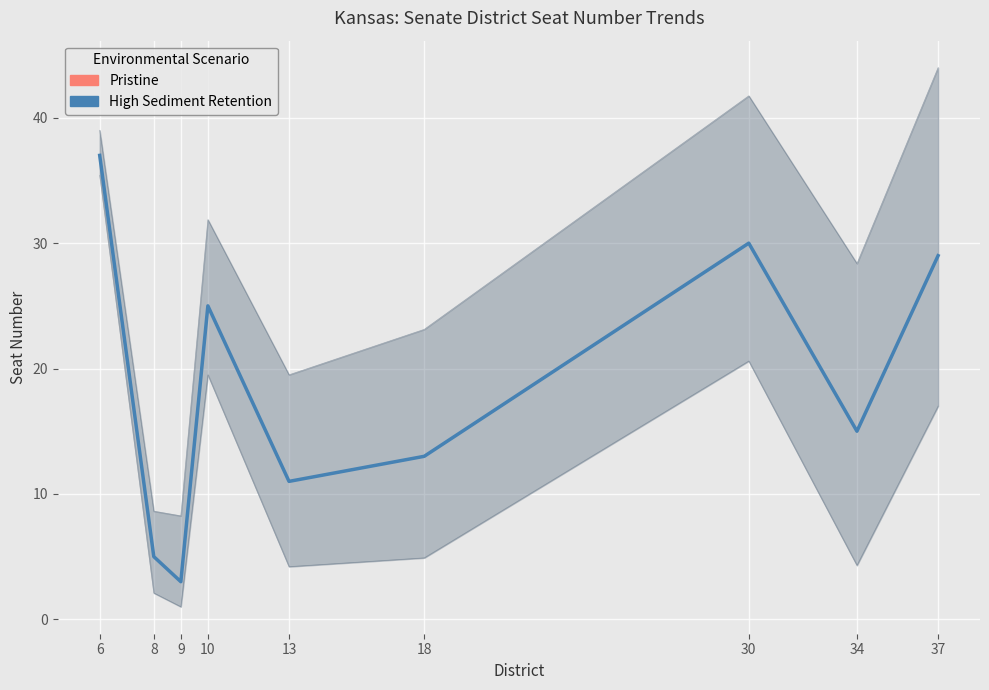

How many points are higher than both their immediate neighbors (excluding endpoints)?

2